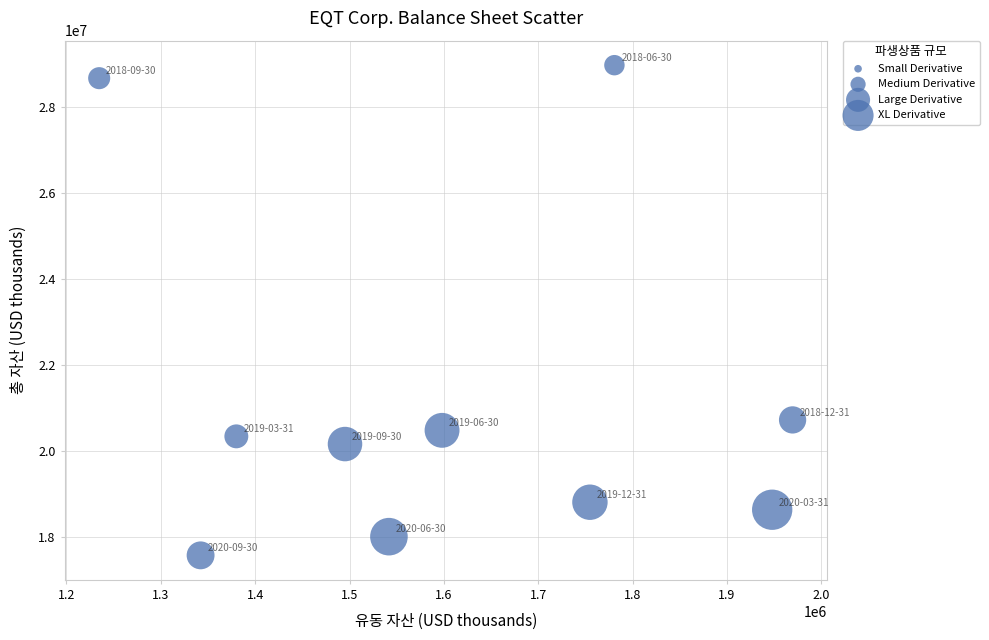

What Y value in the scatter plot is closest to 23268981?

20721344